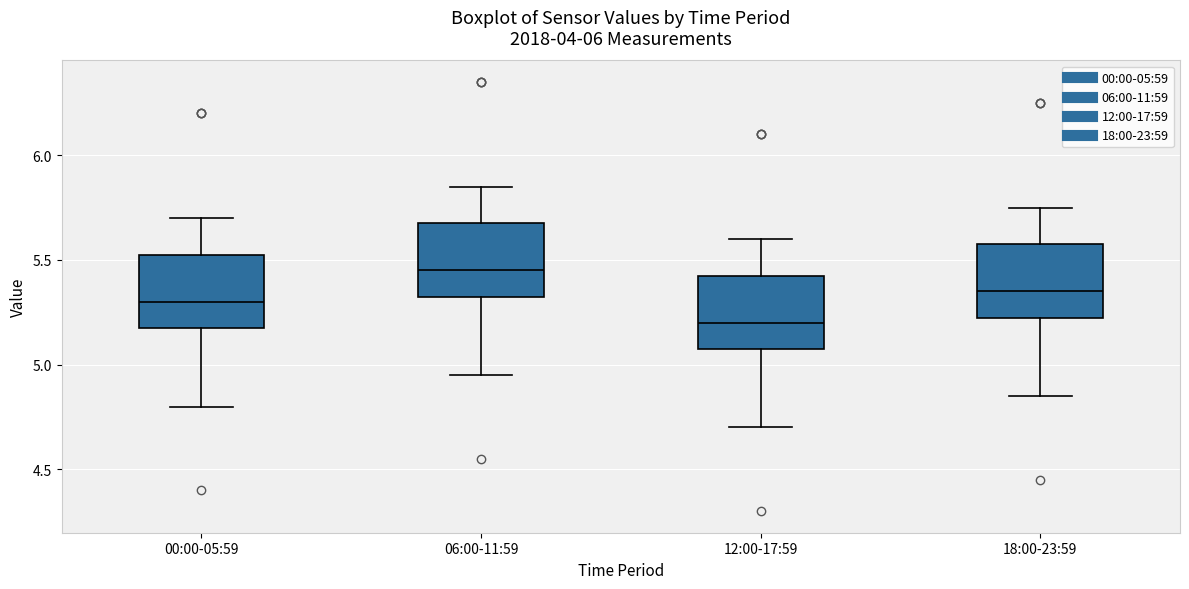

Which box's median line is the highest?

06:00-11:59